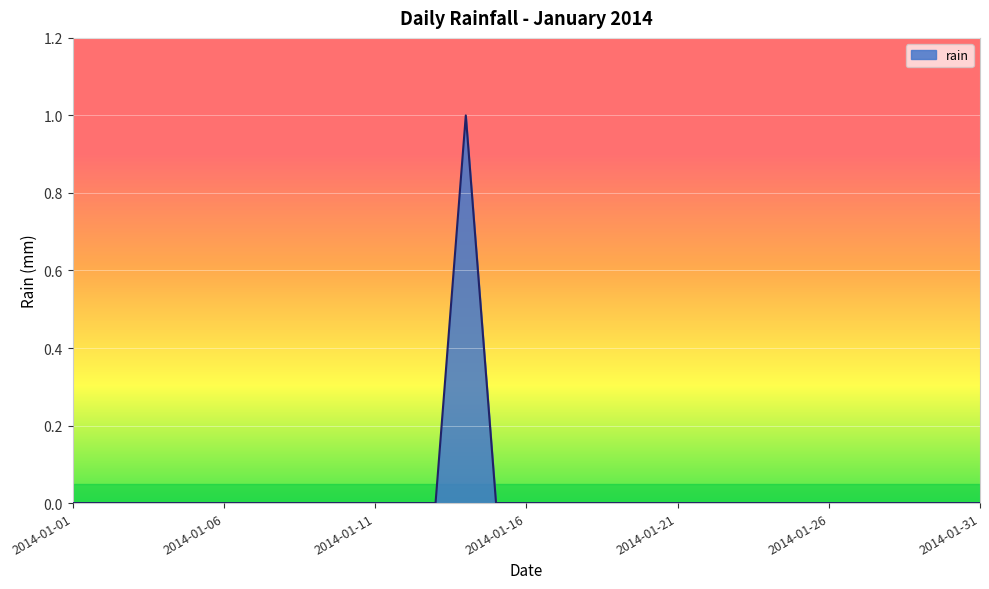

Reading left to right, list all the values displayed in this chart.

2014-01-01=0	2014-01-02=0	2014-01-03=0	2014-01-04=0	2014-01-05=0	2014-01-06=0	2014-01-07=0	2014-01-08=0	2014-01-09=0	2014-01-10=0	2014-01-11=0	2014-01-12=0	2014-01-13=0	2014-01-14=1	2014-01-15=0	2014-01-16=0	2014-01-17=0	2014-01-18=0	2014-01-19=0	2014-01-20=0	2014-01-21=0	2014-01-22=0	2014-01-23=0	2014-01-24=0	2014-01-25=0	2014-01-26=0	2014-01-27=0	2014-01-28=0	2014-01-29=0	2014-01-30=0	2014-01-31=0